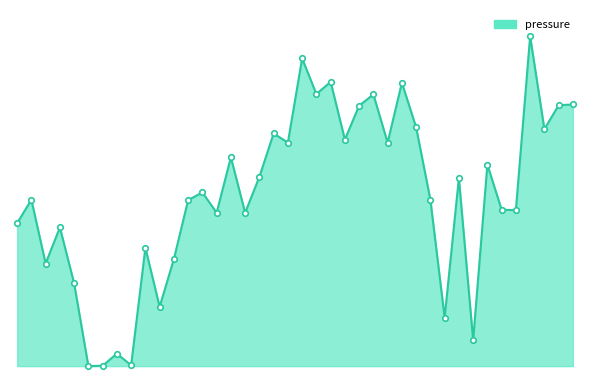

What is the value of the 10th point from the left?

8.5